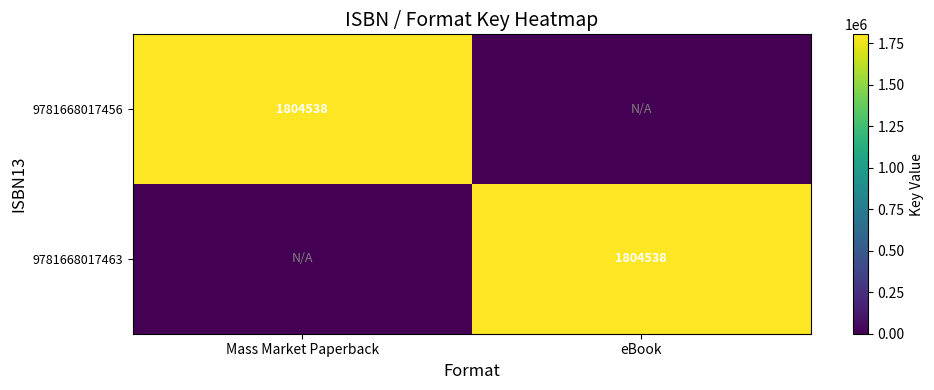

What is the spread (max minus min) of values at Mass Market Paperback?

1804538